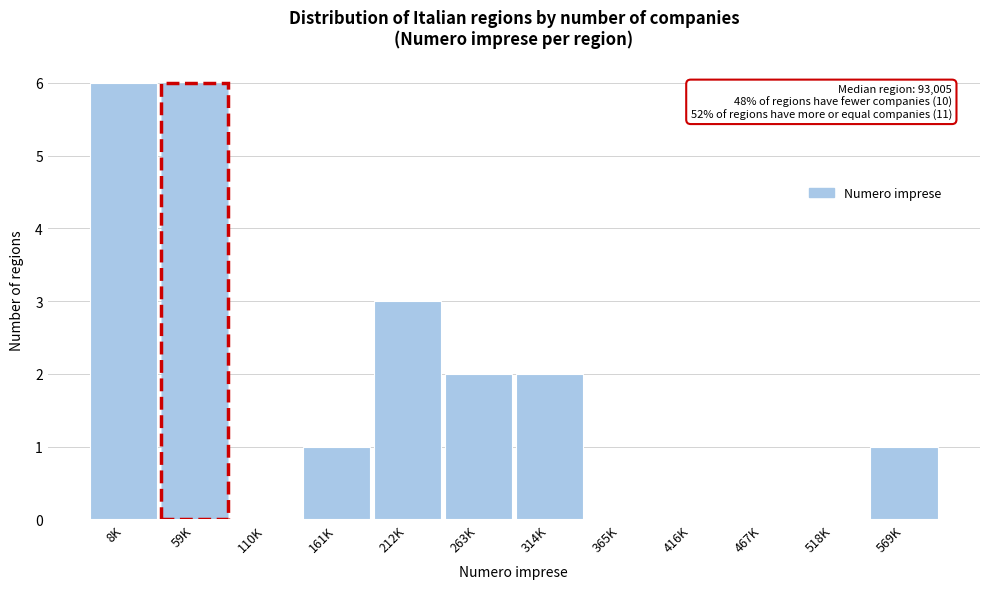

Reading left to right, list all the values displayed in this chart.

8K=6	59K=6	110K=0	161K=1	212K=3	263K=2	314K=2	365K=0	416K=0	467K=0	518K=0	569K=1